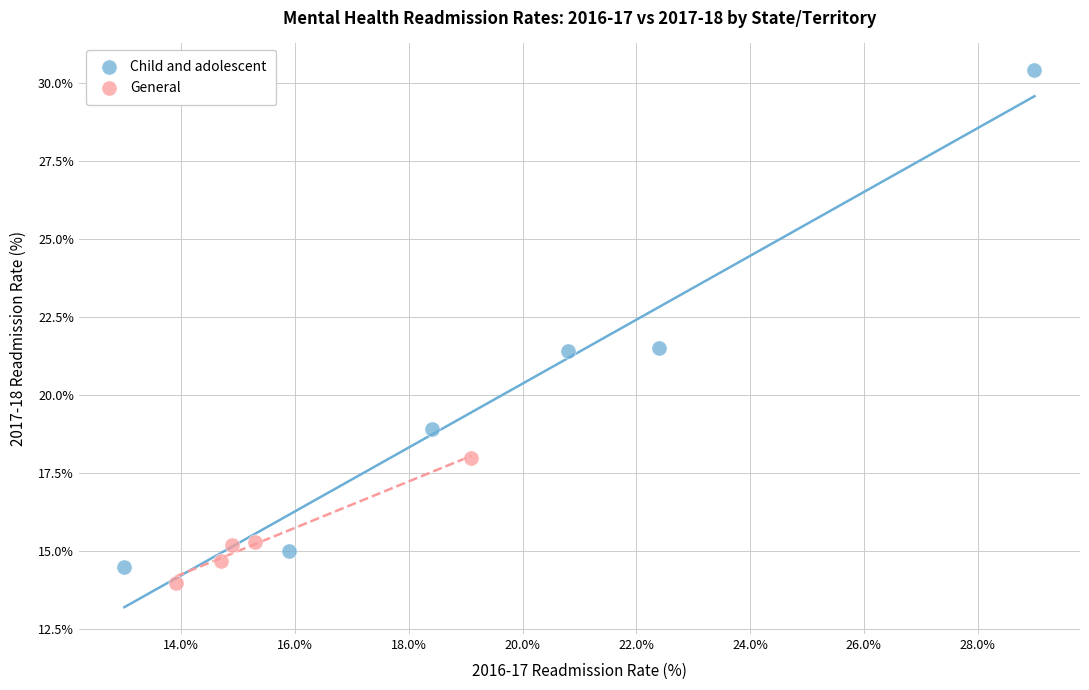

Which series reaches the maximum Y coordinate?

Child and adolescent